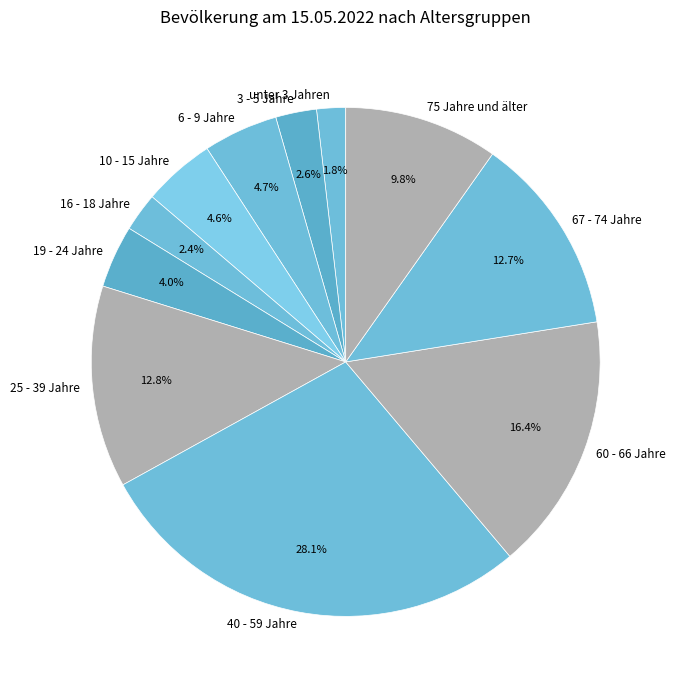

Is there a majority slice in this chart?

No